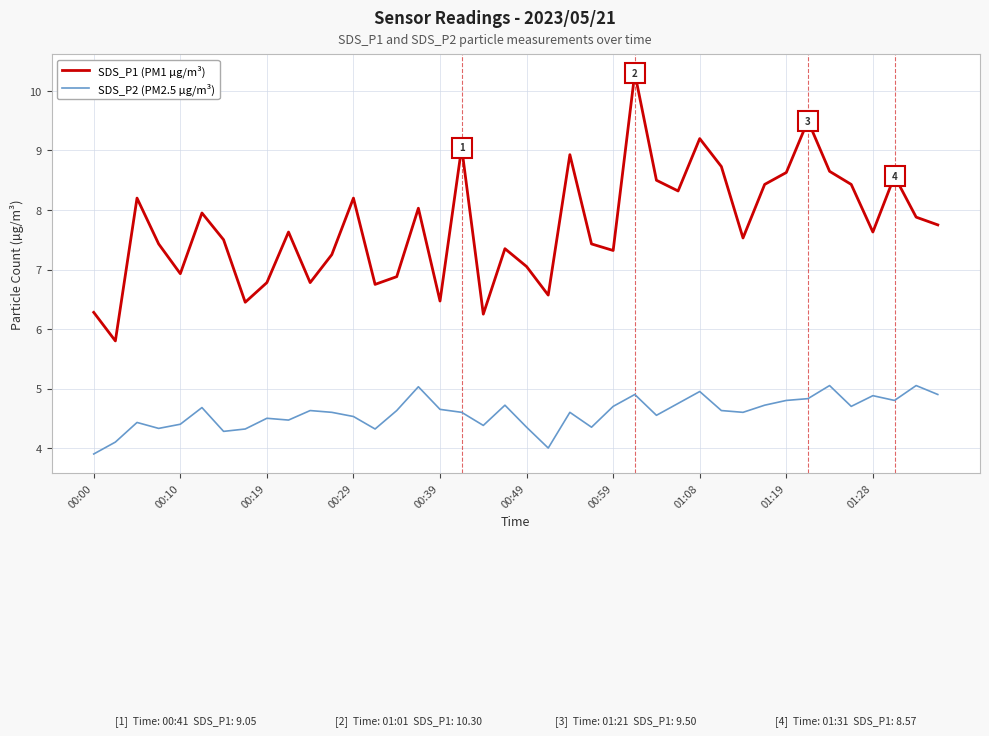

What is the maximum value shown in the chart?

10.3